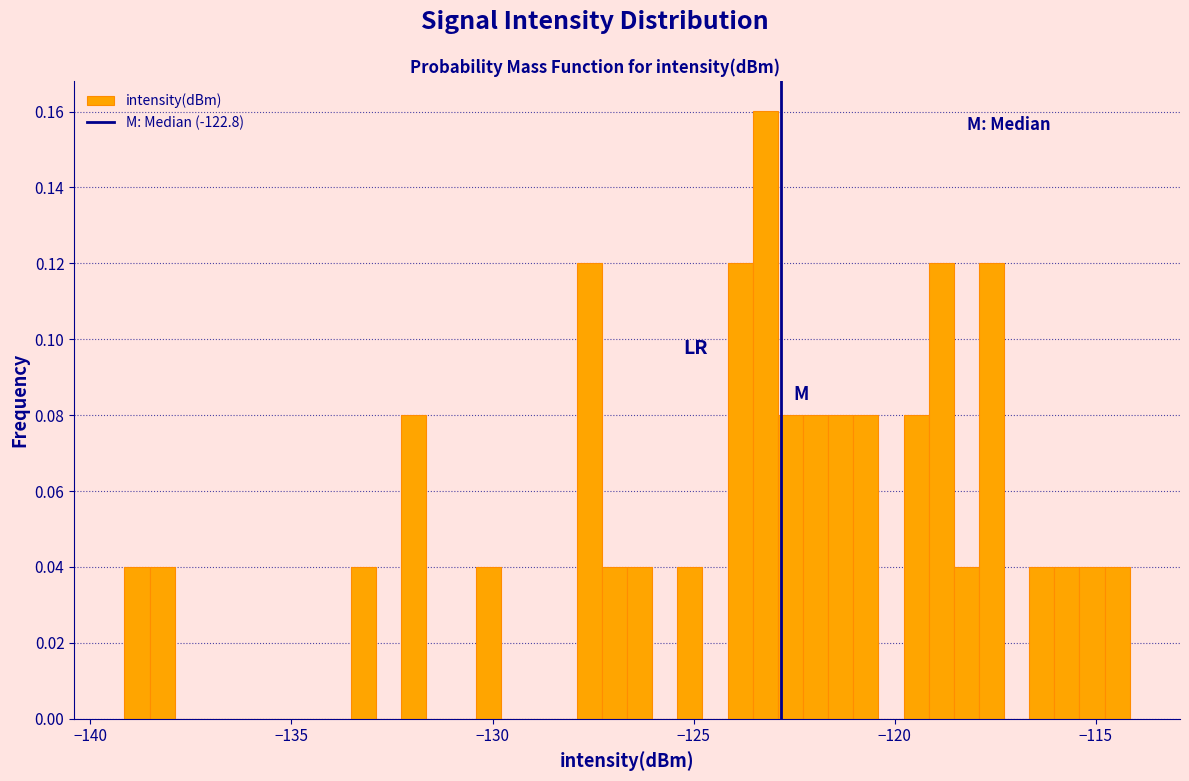

Around what value on the x-axis is the tallest bar? Give the approximate position of its centre, as read against the axis.

-123.0